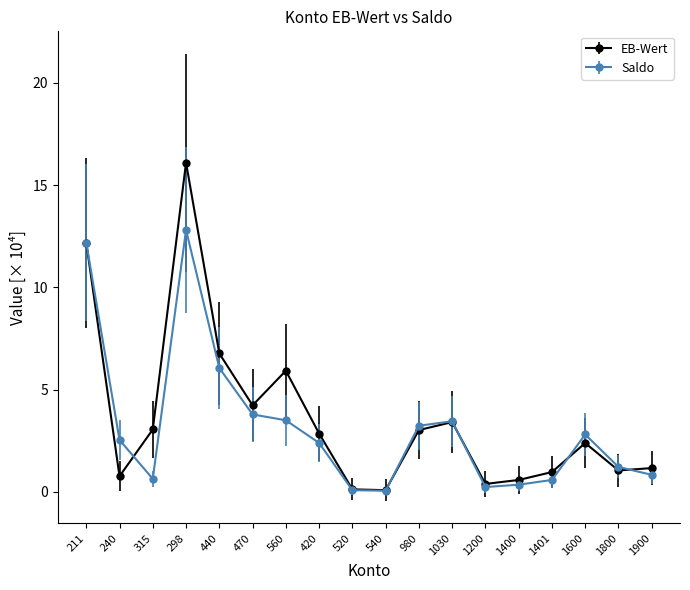

Which label corresponds to the largest value in the chart?

298